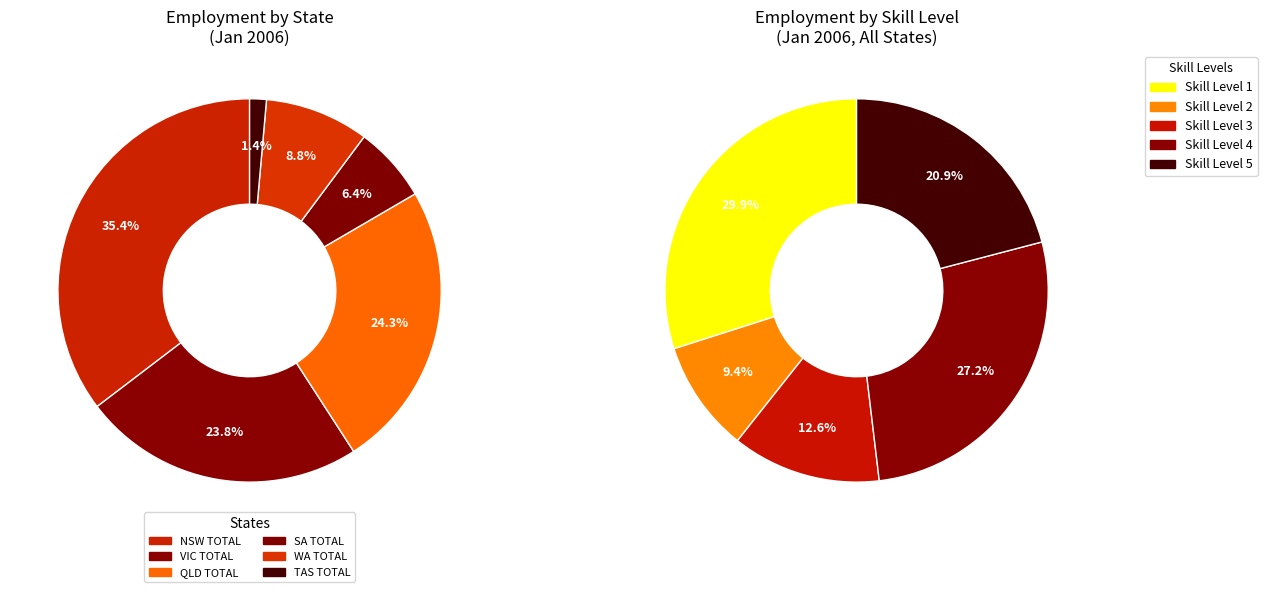

How many slices are in this pie chart?

6